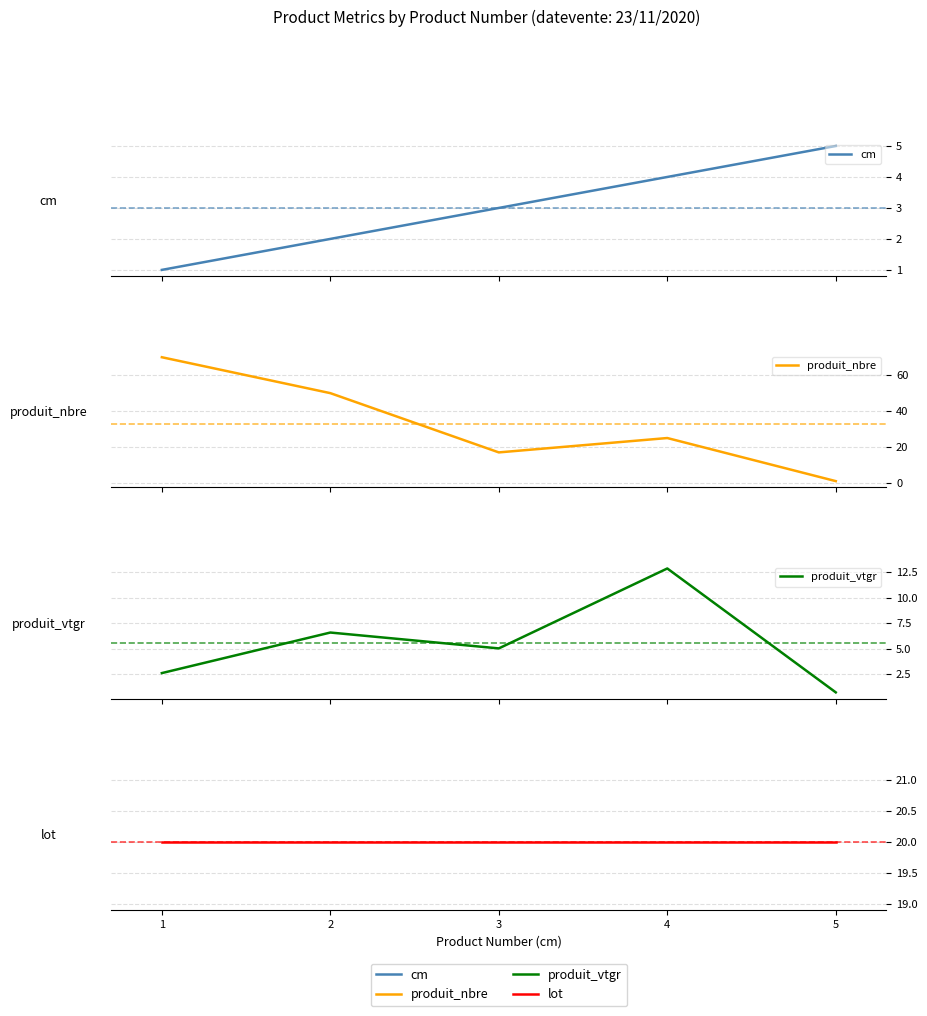

What is the smallest value displayed?

0.7